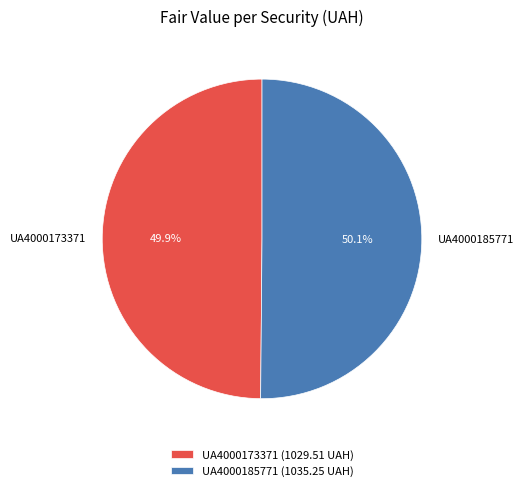

The UA4000173371 slice represents 61% of the pie. True or false?

False